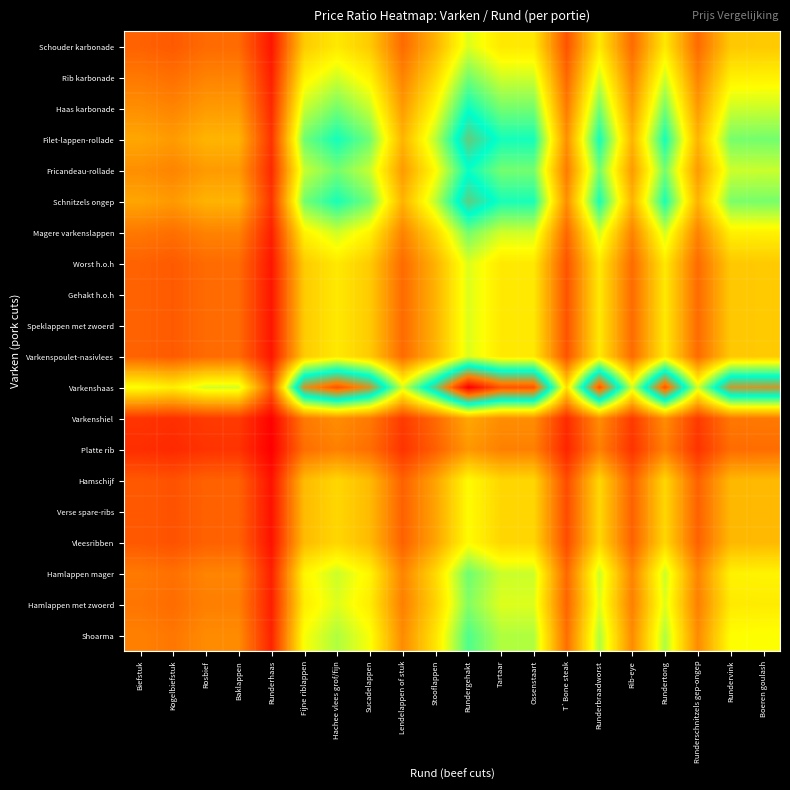

Reading left to right, transcribe all the data shown in this chart.

Schouder karbonade: Biefstuk=0.4	Kogelbiefstuk=0.3	Rosbief=0.4	Baklappen=0.4	Runderhaas=0.2	Fijne riblappen=0.7	Hachee vlees grof/fijn=0.7	Sucadelappen=0.7	Lendelappen of stuk=0.4	Stooflappen=0.6	Rundergehakt=0.9	Tartaar=0.7	Ossenstaart=0.7	T`Bone steak=0.3	Runderbraadworst=0.7	Rib-eye=0.4	Rundertong=0.7	Runderschnitzels gep-ongep=0.4	Rundervink=0.7	Boeren goulash=0.7
Rib karbonade: Biefstuk=0.4	Kogelbiefstuk=0.4	Rosbief=0.5	Baklappen=0.5	Runderhaas=0.2	Fijne riblappen=0.8	Hachee vlees grof/fijn=0.9	Sucadelappen=0.8	Lendelappen of stuk=0.5	Stooflappen=0.7	Rundergehakt=1.0	Tartaar=0.9	Ossenstaart=0.9	T`Bone steak=0.4	Runderbraadworst=0.9	Rib-eye=0.5	Rundertong=0.9	Runderschnitzels gep-ongep=0.5	Rundervink=0.8	Boeren goulash=0.8
Haas karbonade: Biefstuk=0.5	Kogelbiefstuk=0.5	Rosbief=0.5	Baklappen=0.5	Runderhaas=0.2	Fijne riblappen=0.9	Hachee vlees grof/fijn=1.0	Sucadelappen=0.9	Lendelappen of stuk=0.5	Stooflappen=0.8	Rundergehakt=1.1	Tartaar=1.0	Ossenstaart=1.0	T`Bone steak=0.4	Runderbraadworst=1.0	Rib-eye=0.5	Rundertong=1.0	Runderschnitzels gep-ongep=0.5	Rundervink=0.9	Boeren goulash=0.9
Filet-lappen-rollade: Biefstuk=0.6	Kogelbiefstuk=0.5	Rosbief=0.6	Baklappen=0.6	Runderhaas=0.2	Fijne riblappen=1.0	Hachee vlees grof/fijn=1.1	Sucadelappen=1.0	Lendelappen of stuk=0.6	Stooflappen=0.9	Rundergehakt=1.3	Tartaar=1.1	Ossenstaart=1.1	T`Bone steak=0.5	Runderbraadworst=1.1	Rib-eye=0.6	Rundertong=1.1	Runderschnitzels gep-ongep=0.6	Rundervink=1.0	Boeren goulash=1.0
Fricandeau-rollade: Biefstuk=0.5	Kogelbiefstuk=0.5	Rosbief=0.5	Baklappen=0.5	Runderhaas=0.2	Fijne riblappen=0.9	Hachee vlees grof/fijn=1.0	Sucadelappen=0.9	Lendelappen of stuk=0.5	Stooflappen=0.8	Rundergehakt=1.1	Tartaar=1.0	Ossenstaart=1.0	T`Bone steak=0.4	Runderbraadworst=1.0	Rib-eye=0.5	Rundertong=1.0	Runderschnitzels gep-ongep=0.5	Rundervink=0.9	Boeren goulash=0.9
Schnitzels ongep: Biefstuk=0.6	Kogelbiefstuk=0.5	Rosbief=0.6	Baklappen=0.6	Runderhaas=0.2	Fijne riblappen=1.0	Hachee vlees grof/fijn=1.1	Sucadelappen=1.0	Lendelappen of stuk=0.6	Stooflappen=0.9	Rundergehakt=1.3	Tartaar=1.1	Ossenstaart=1.1	T`Bone steak=0.5	Runderbraadworst=1.1	Rib-eye=0.6	Rundertong=1.1	Runderschnitzels gep-ongep=0.6	Rundervink=1.0	Boeren goulash=1.0
Magere varkenslappen: Biefstuk=0.4	Kogelbiefstuk=0.4	Rosbief=0.5	Baklappen=0.5	Runderhaas=0.2	Fijne riblappen=0.8	Hachee vlees grof/fijn=0.9	Sucadelappen=0.8	Lendelappen of stuk=0.5	Stooflappen=0.7	Rundergehakt=1.0	Tartaar=0.9	Ossenstaart=0.9	T`Bone steak=0.4	Runderbraadworst=0.9	Rib-eye=0.5	Rundertong=0.9	Runderschnitzels gep-ongep=0.5	Rundervink=0.8	Boeren goulash=0.8
Worst h.o.h: Biefstuk=0.4	Kogelbiefstuk=0.3	Rosbief=0.4	Baklappen=0.4	Runderhaas=0.2	Fijne riblappen=0.7	Hachee vlees grof/fijn=0.7	Sucadelappen=0.7	Lendelappen of stuk=0.4	Stooflappen=0.6	Rundergehakt=0.9	Tartaar=0.7	Ossenstaart=0.7	T`Bone steak=0.3	Runderbraadworst=0.7	Rib-eye=0.4	Rundertong=0.7	Runderschnitzels gep-ongep=0.4	Rundervink=0.7	Boeren goulash=0.7
Gehakt h.o.h: Biefstuk=0.4	Kogelbiefstuk=0.3	Rosbief=0.4	Baklappen=0.4	Runderhaas=0.2	Fijne riblappen=0.7	Hachee vlees grof/fijn=0.7	Sucadelappen=0.7	Lendelappen of stuk=0.4	Stooflappen=0.6	Rundergehakt=0.9	Tartaar=0.7	Ossenstaart=0.7	T`Bone steak=0.3	Runderbraadworst=0.7	Rib-eye=0.4	Rundertong=0.7	Runderschnitzels gep-ongep=0.4	Rundervink=0.7	Boeren goulash=0.7
Speklappen met zwoerd: Biefstuk=0.4	Kogelbiefstuk=0.3	Rosbief=0.4	Baklappen=0.4	Runderhaas=0.2	Fijne riblappen=0.7	Hachee vlees grof/fijn=0.7	Sucadelappen=0.7	Lendelappen of stuk=0.4	Stooflappen=0.6	Rundergehakt=0.9	Tartaar=0.7	Ossenstaart=0.7	T`Bone steak=0.3	Runderbraadworst=0.7	Rib-eye=0.4	Rundertong=0.7	Runderschnitzels gep-ongep=0.4	Rundervink=0.7	Boeren goulash=0.7
Varkenspoulet-nasivlees: Biefstuk=0.4	Kogelbiefstuk=0.3	Rosbief=0.4	Baklappen=0.4	Runderhaas=0.2	Fijne riblappen=0.7	Hachee vlees grof/fijn=0.7	Sucadelappen=0.7	Lendelappen of stuk=0.4	Stooflappen=0.6	Rundergehakt=0.9	Tartaar=0.7	Ossenstaart=0.7	T`Bone steak=0.3	Runderbraadworst=0.7	Rib-eye=0.4	Rundertong=0.7	Runderschnitzels gep-ongep=0.4	Rundervink=0.7	Boeren goulash=0.7
Varkenshaas: Biefstuk=0.8	Kogelbiefstuk=0.8	Rosbief=0.9	Baklappen=0.9	Runderhaas=0.3	Fijne riblappen=1.4	Hachee vlees grof/fijn=1.6	Sucadelappen=1.4	Lendelappen of stuk=0.9	Stooflappen=1.3	Rundergehakt=1.9	Tartaar=1.6	Ossenstaart=1.6	T`Bone steak=0.7	Runderbraadworst=1.6	Rib-eye=0.9	Rundertong=1.6	Runderschnitzels gep-ongep=0.9	Rundervink=1.4	Boeren goulash=1.4
Varkenshiel: Biefstuk=0.2	Kogelbiefstuk=0.2	Rosbief=0.3	Baklappen=0.3	Runderhaas=0.1	Fijne riblappen=0.4	Hachee vlees grof/fijn=0.5	Sucadelappen=0.4	Lendelappen of stuk=0.3	Stooflappen=0.4	Rundergehakt=0.6	Tartaar=0.5	Ossenstaart=0.5	T`Bone steak=0.2	Runderbraadworst=0.5	Rib-eye=0.3	Rundertong=0.5	Runderschnitzels gep-ongep=0.3	Rundervink=0.4	Boeren goulash=0.4
Platte rib: Biefstuk=0.2	Kogelbiefstuk=0.2	Rosbief=0.2	Baklappen=0.2	Runderhaas=0.1	Fijne riblappen=0.4	Hachee vlees grof/fijn=0.5	Sucadelappen=0.4	Lendelappen of stuk=0.2	Stooflappen=0.4	Rundergehakt=0.5	Tartaar=0.5	Ossenstaart=0.5	T`Bone steak=0.2	Runderbraadworst=0.5	Rib-eye=0.2	Rundertong=0.5	Runderschnitzels gep-ongep=0.2	Rundervink=0.4	Boeren goulash=0.4
Hamschijf: Biefstuk=0.3	Kogelbiefstuk=0.3	Rosbief=0.4	Baklappen=0.4	Runderhaas=0.1	Fijne riblappen=0.6	Hachee vlees grof/fijn=0.7	Sucadelappen=0.6	Lendelappen of stuk=0.4	Stooflappen=0.6	Rundergehakt=0.8	Tartaar=0.7	Ossenstaart=0.7	T`Bone steak=0.3	Runderbraadworst=0.7	Rib-eye=0.4	Rundertong=0.7	Runderschnitzels gep-ongep=0.4	Rundervink=0.6	Boeren goulash=0.6
Verse spare-ribs: Biefstuk=0.3	Kogelbiefstuk=0.3	Rosbief=0.4	Baklappen=0.4	Runderhaas=0.1	Fijne riblappen=0.6	Hachee vlees grof/fijn=0.7	Sucadelappen=0.6	Lendelappen of stuk=0.4	Stooflappen=0.6	Rundergehakt=0.8	Tartaar=0.7	Ossenstaart=0.7	T`Bone steak=0.3	Runderbraadworst=0.7	Rib-eye=0.4	Rundertong=0.7	Runderschnitzels gep-ongep=0.4	Rundervink=0.6	Boeren goulash=0.6
Vleesribben: Biefstuk=0.3	Kogelbiefstuk=0.3	Rosbief=0.4	Baklappen=0.4	Runderhaas=0.1	Fijne riblappen=0.6	Hachee vlees grof/fijn=0.7	Sucadelappen=0.6	Lendelappen of stuk=0.4	Stooflappen=0.6	Rundergehakt=0.8	Tartaar=0.7	Ossenstaart=0.7	T`Bone steak=0.3	Runderbraadworst=0.7	Rib-eye=0.4	Rundertong=0.7	Runderschnitzels gep-ongep=0.4	Rundervink=0.6	Boeren goulash=0.6
Hamlappen mager: Biefstuk=0.4	Kogelbiefstuk=0.4	Rosbief=0.5	Baklappen=0.5	Runderhaas=0.2	Fijne riblappen=0.8	Hachee vlees grof/fijn=0.9	Sucadelappen=0.8	Lendelappen of stuk=0.5	Stooflappen=0.7	Rundergehakt=1.0	Tartaar=0.9	Ossenstaart=0.9	T`Bone steak=0.4	Runderbraadworst=0.9	Rib-eye=0.5	Rundertong=0.9	Runderschnitzels gep-ongep=0.5	Rundervink=0.8	Boeren goulash=0.8
Hamlappen met zwoerd: Biefstuk=0.4	Kogelbiefstuk=0.4	Rosbief=0.5	Baklappen=0.5	Runderhaas=0.2	Fijne riblappen=0.8	Hachee vlees grof/fijn=0.9	Sucadelappen=0.8	Lendelappen of stuk=0.5	Stooflappen=0.7	Rundergehakt=1.0	Tartaar=0.9	Ossenstaart=0.9	T`Bone steak=0.4	Runderbraadworst=0.9	Rib-eye=0.5	Rundertong=0.9	Runderschnitzels gep-ongep=0.5	Rundervink=0.8	Boeren goulash=0.8
Shoarma: Biefstuk=0.5	Kogelbiefstuk=0.4	Rosbief=0.5	Baklappen=0.5	Runderhaas=0.2	Fijne riblappen=0.8	Hachee vlees grof/fijn=0.9	Sucadelappen=0.8	Lendelappen of stuk=0.5	Stooflappen=0.7	Rundergehakt=1.1	Tartaar=0.9	Ossenstaart=0.9	T`Bone steak=0.4	Runderbraadworst=0.9	Rib-eye=0.5	Rundertong=0.9	Runderschnitzels gep-ongep=0.5	Rundervink=0.8	Boeren goulash=0.8